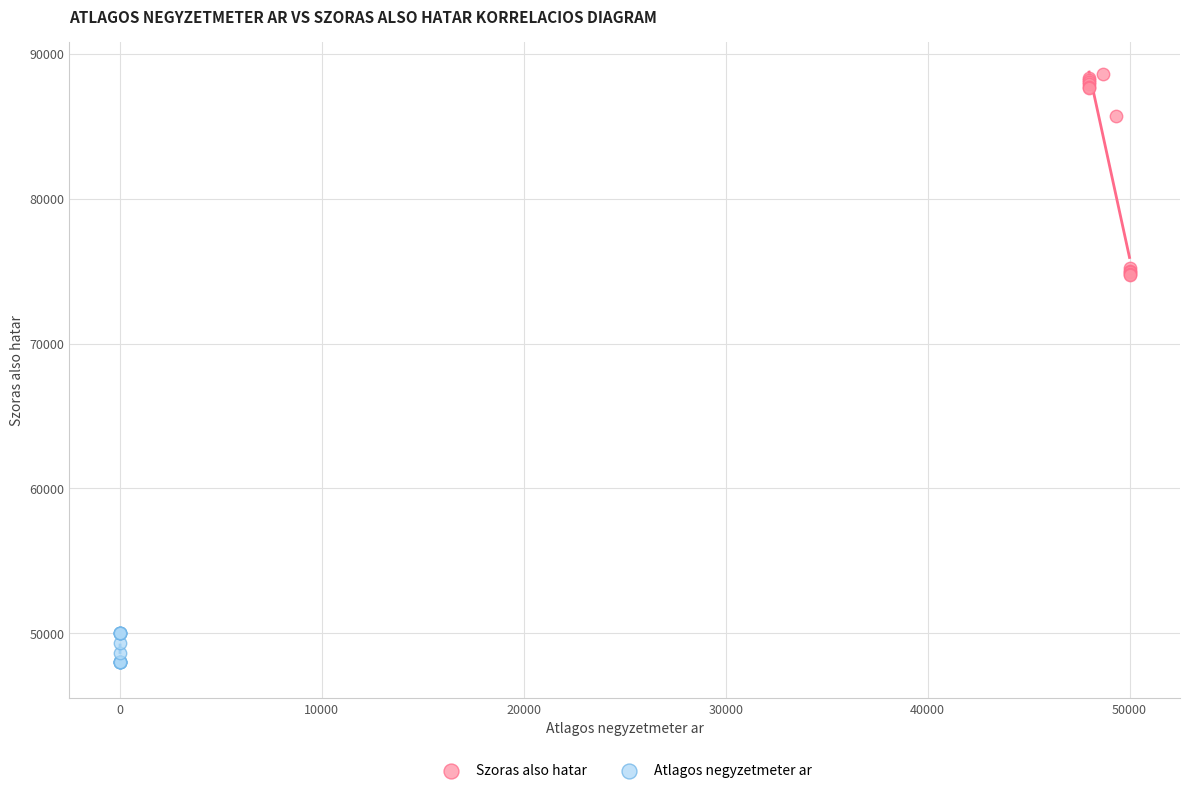

Which series reaches the maximum Y coordinate?

Szoras also hatar